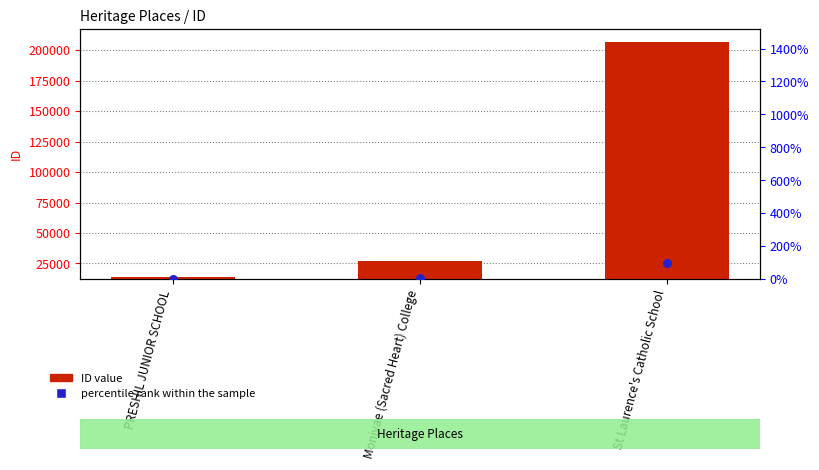

Which series has the widest spread of Y values?

ID value